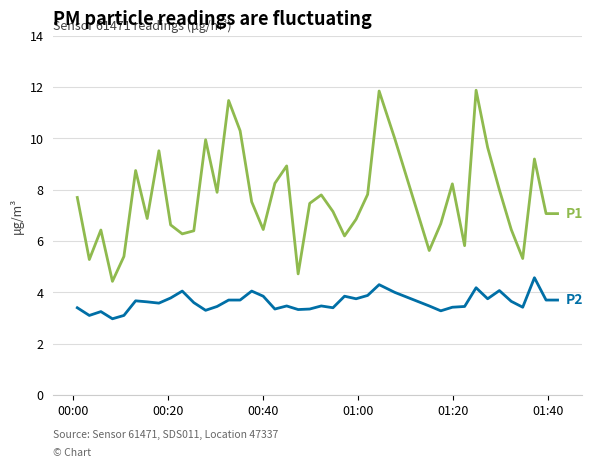

What is the smallest value displayed?

3.0